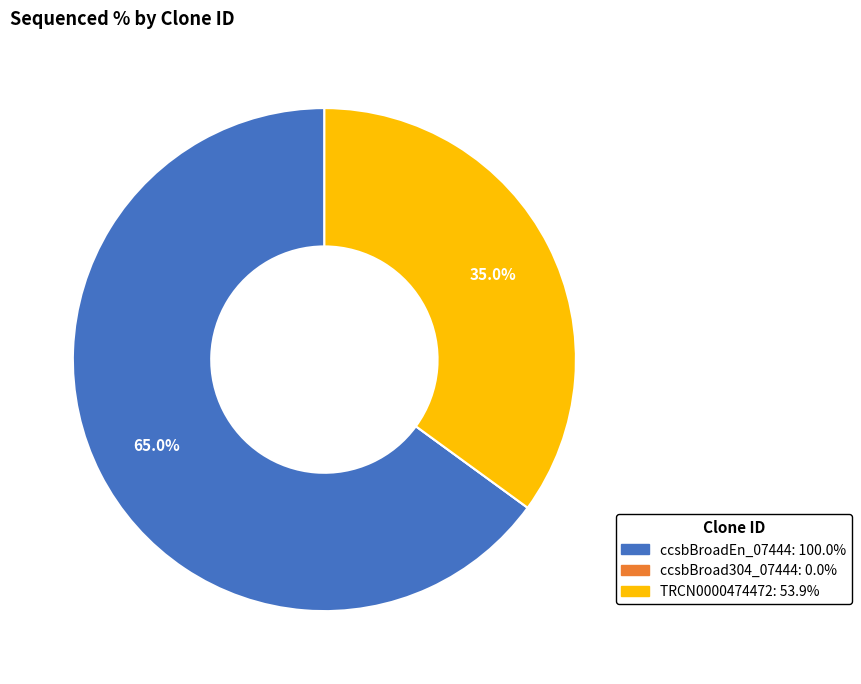

To the nearest percent, what percentage of the pie is ccsbBroadEn_07444?

65%